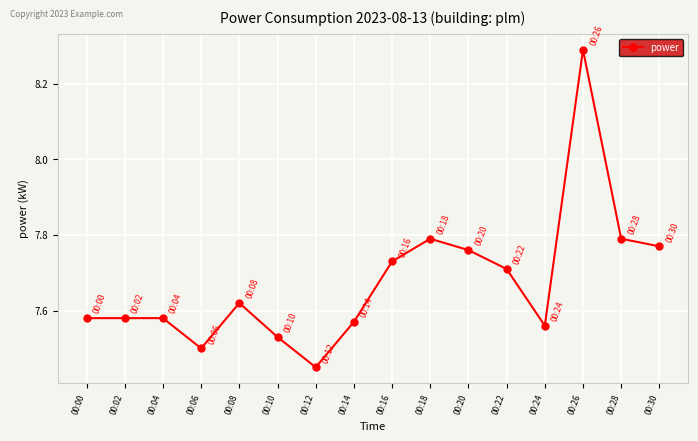

The value at 00:08 is 10.7. True or false?

False